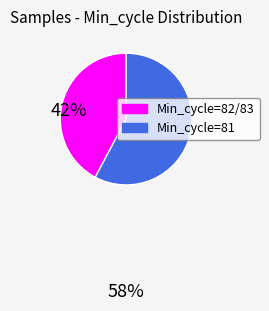

How many slices are in this pie chart?

2